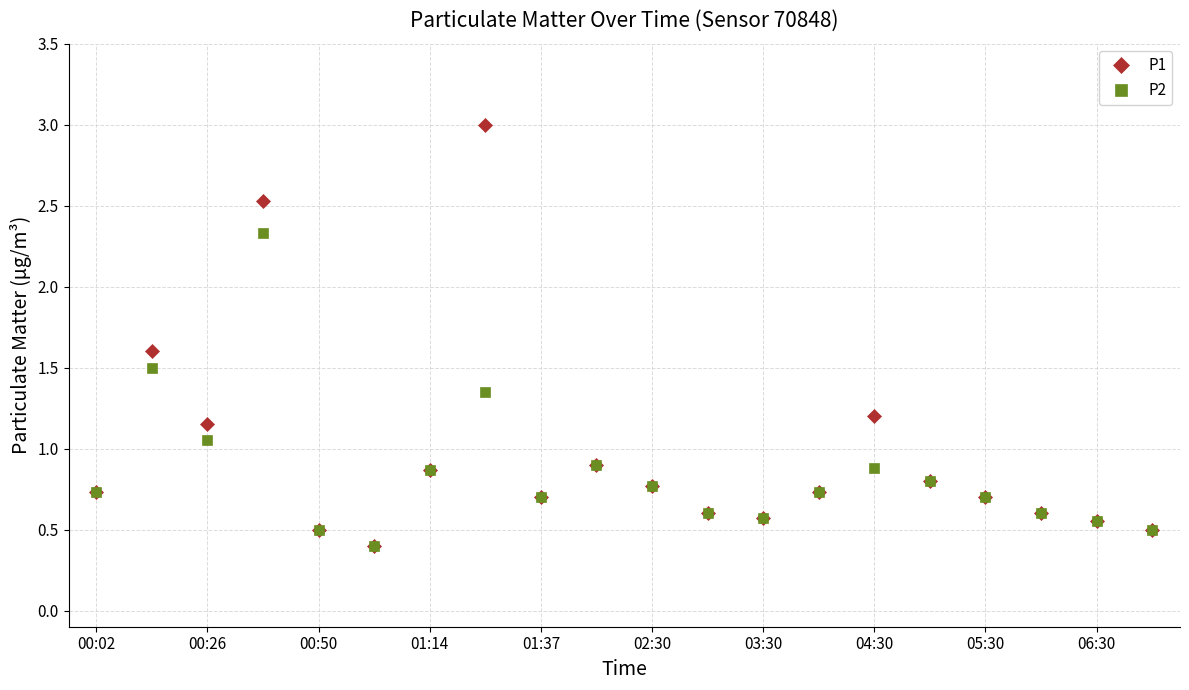

True or false: P1 has more than 1 interior local peaks.

True